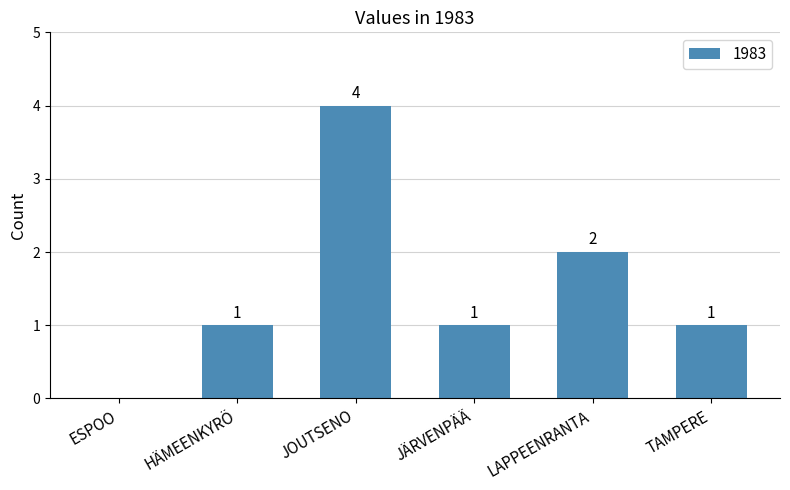

Is it true that the value at TAMPERE is 1?

True